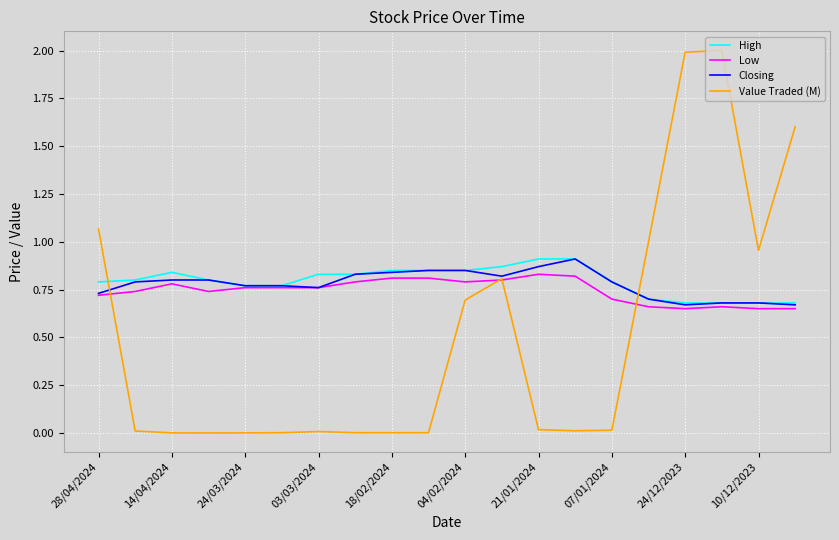

What is the difference between the maximum and second lowest values in the Closing series?

0.2